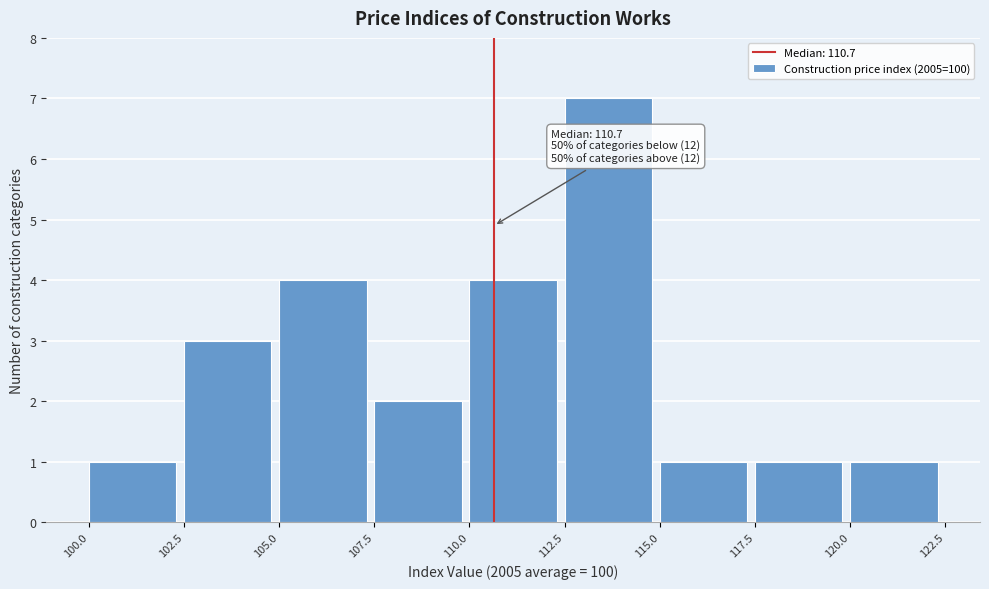

Over which range of the x-axis is the bar tallest?

112.5 to 115.0